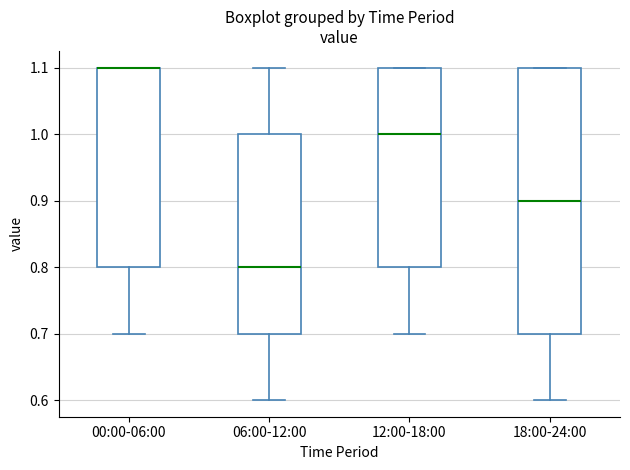

Reading left to right, read every box against the y-axis: the position of its median line, the range the box covers, and the ends of its whiskers. The values are not printed on the chart, so give them approximately, as read against the axis.

00:00-06:00: median 1.1 (drawn on the box's upper edge), box 0.8 to 1.1, whiskers 0.7 to 1.1
06:00-12:00: median 0.8, box 0.7 to 1.0, whiskers 0.6 to 1.1
12:00-18:00: median 1.0, box 0.8 to 1.1, whiskers 0.7 to 1.1
18:00-24:00: median 0.9, box 0.7 to 1.1, whiskers 0.6 to 1.1